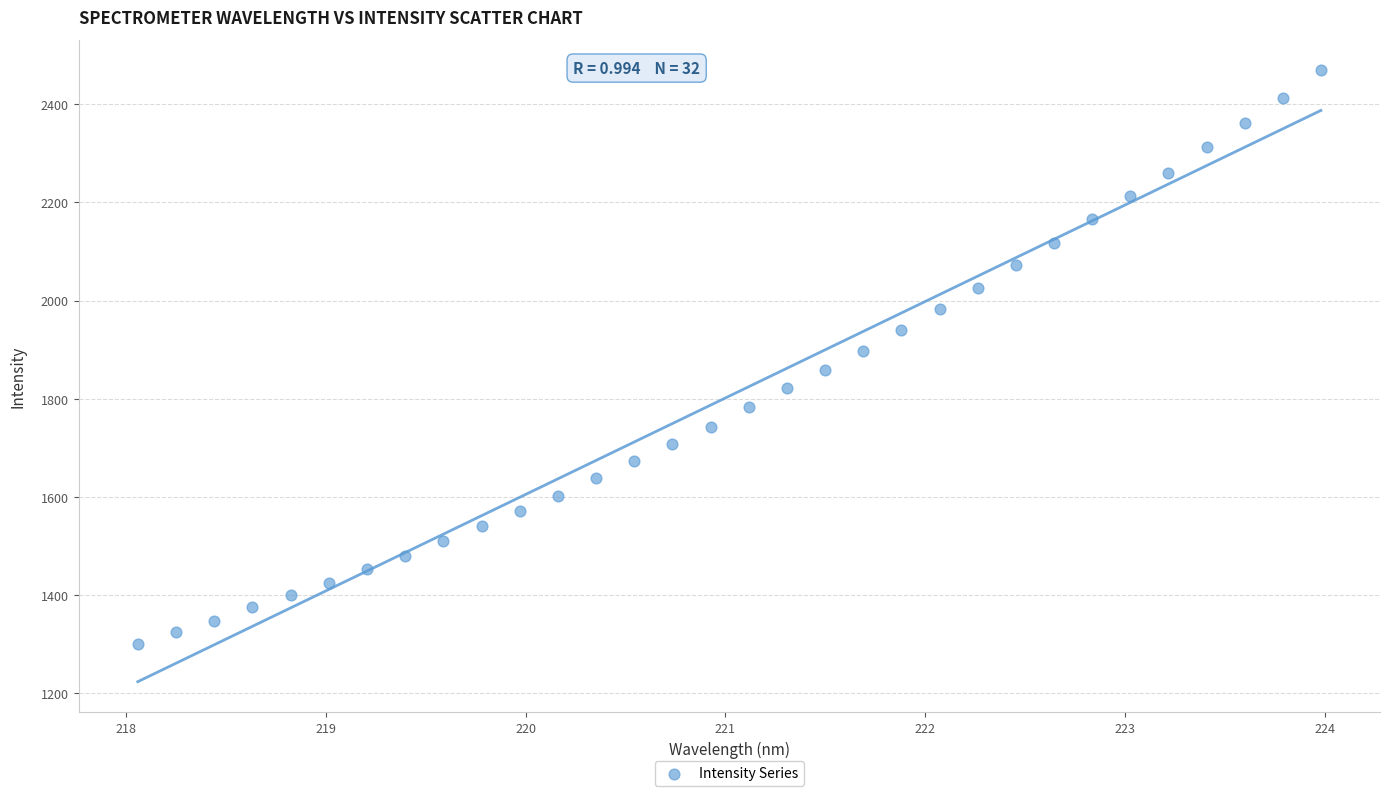

What is the range of Y values (max minus min)?

1168.7